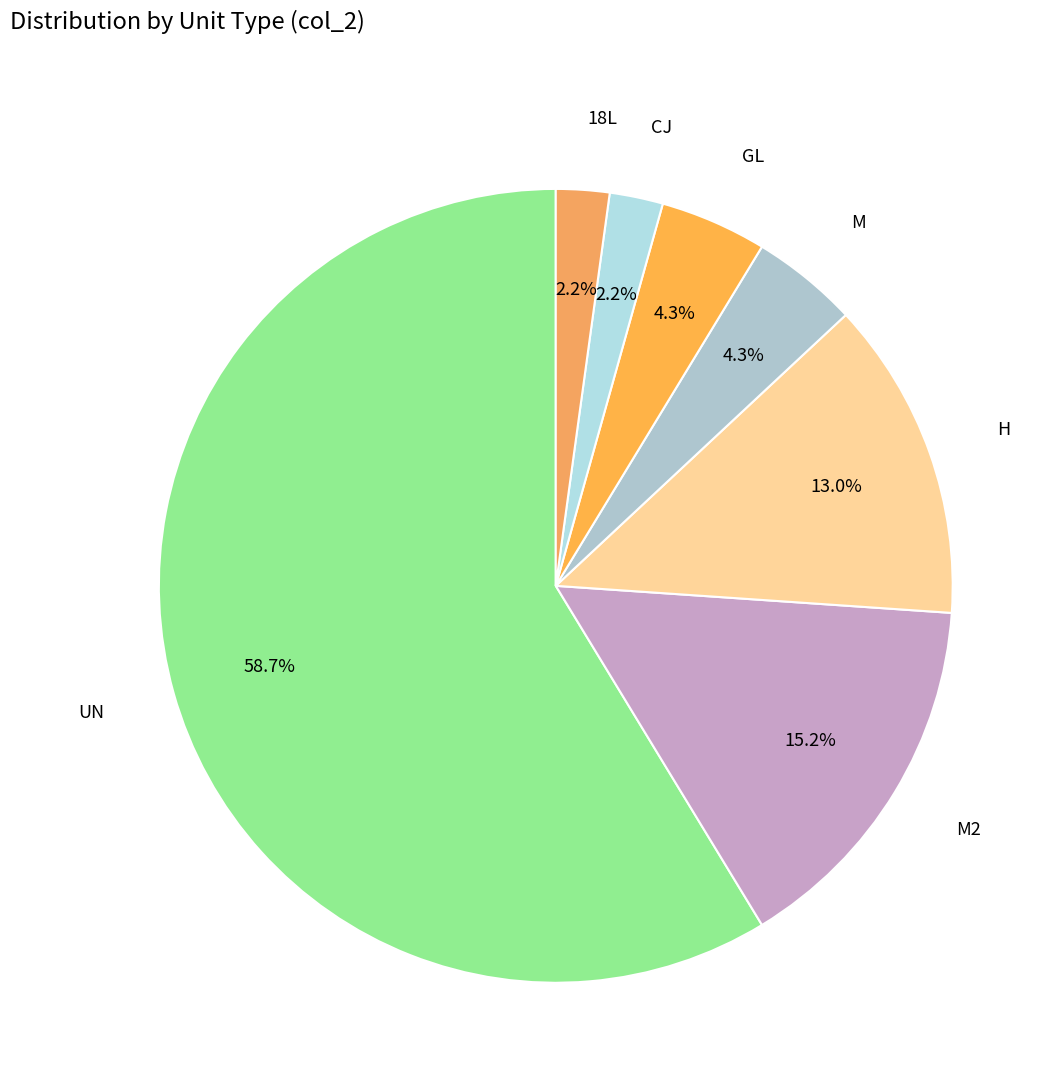

Is there any slice that represents more than half of the pie?

Yes